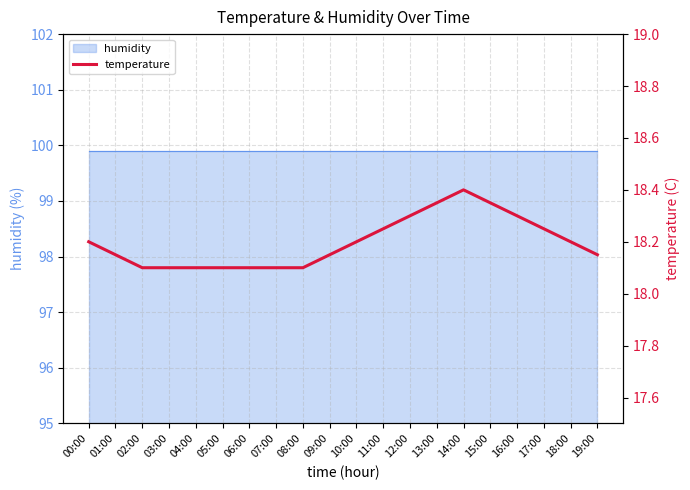

Does the chart have visible grid lines?

Yes